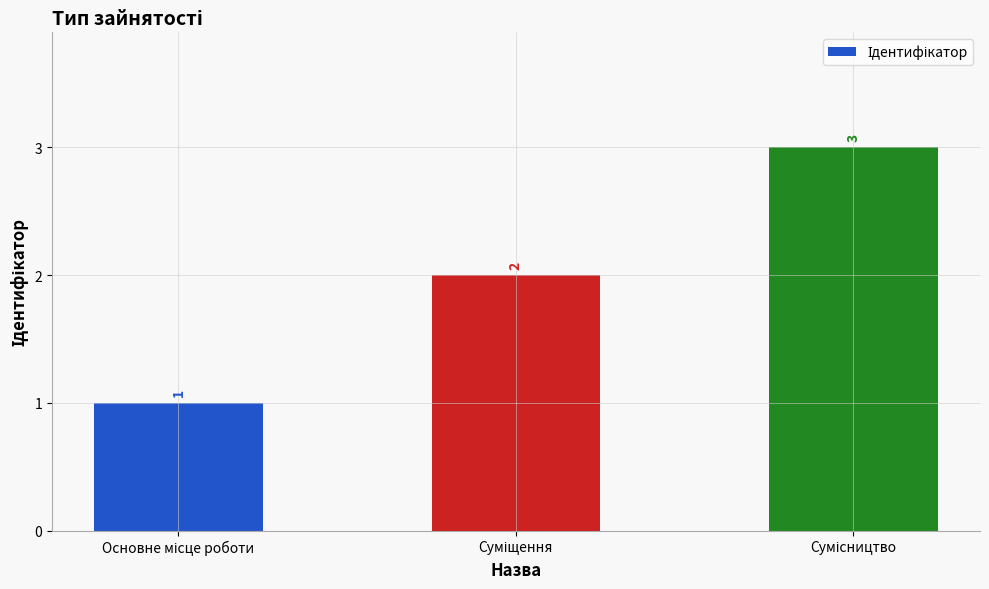

What is the maximum value shown in the chart?

3